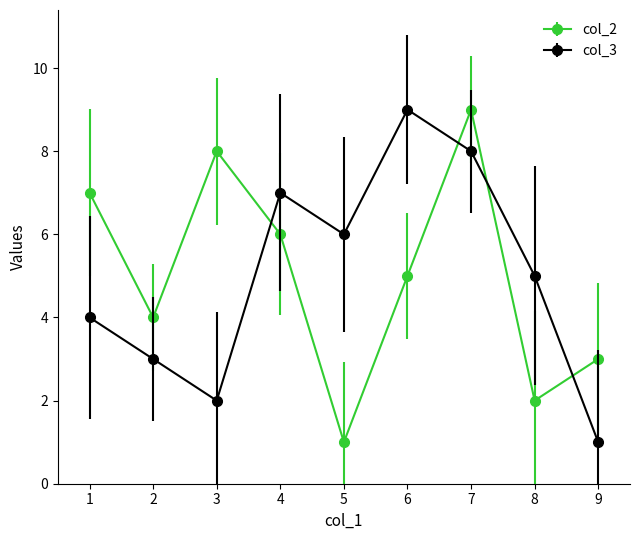

At how many categories does at least one series exceed 2?

9